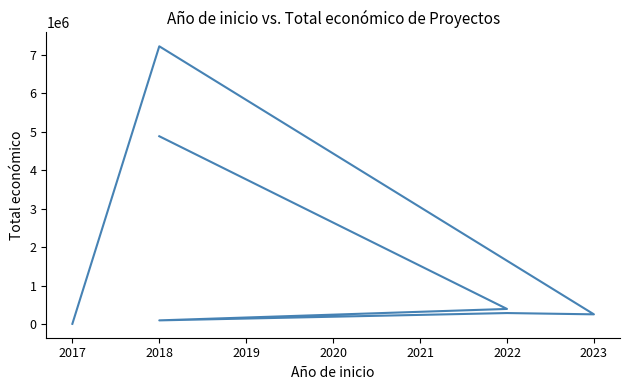

What is the value of the 6th point from the left?

7222818